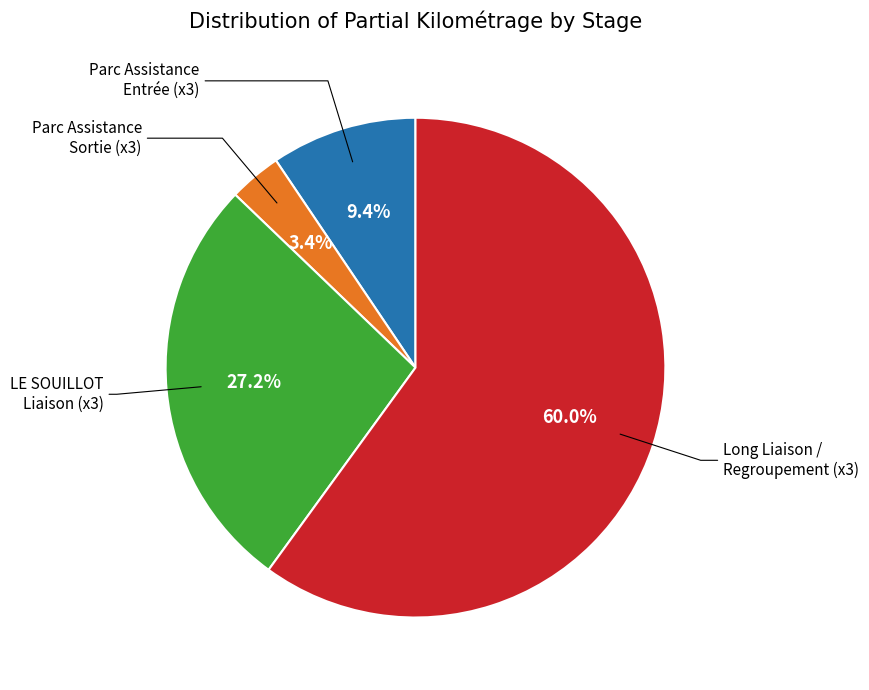

Does any single category account for the majority?

Yes